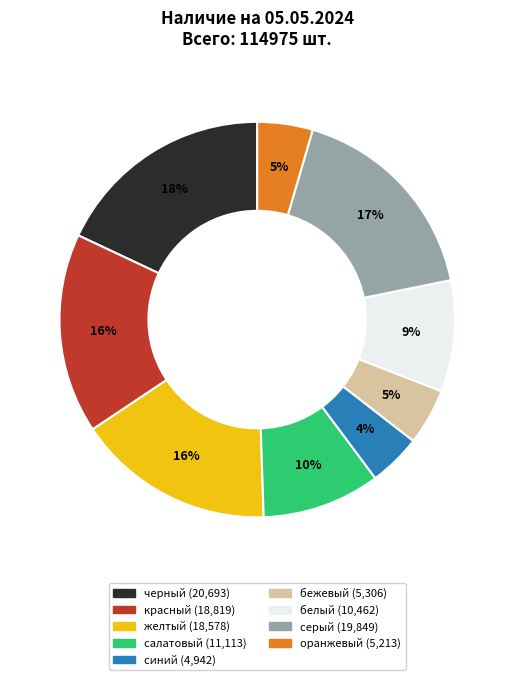

Is there any slice that represents more than half of the pie?

No